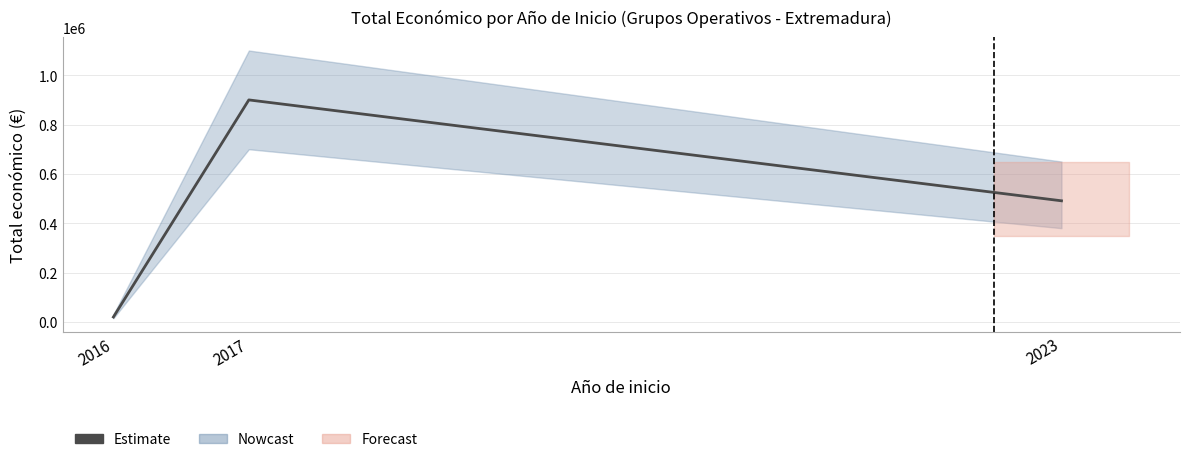

Is it true that the value at 2023 is 726819?

False